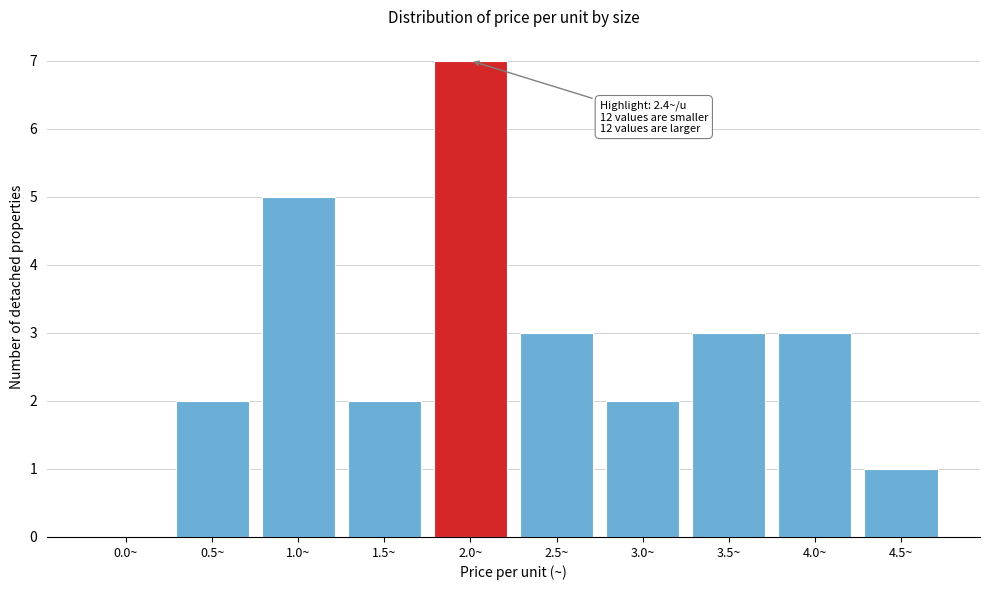

Reading right to left, extract all data points from this chart.

4.5~=1	4.0~=3	3.5~=3	3.0~=2	2.5~=3	2.0~=7	1.5~=2	1.0~=5	0.5~=2	0.0~=0